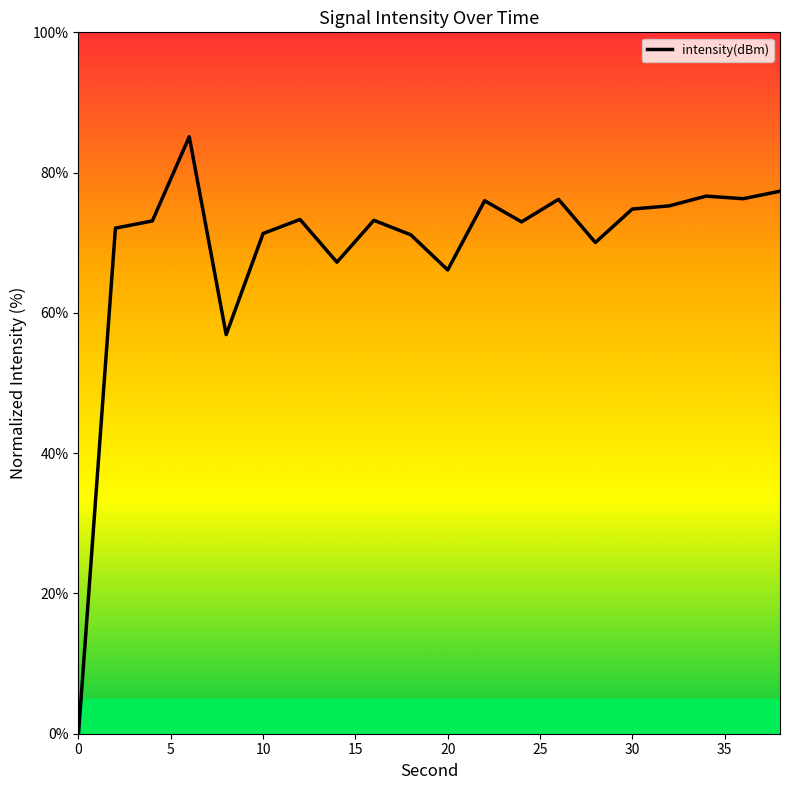

What is the difference between the maximum and minimum values?

85.1